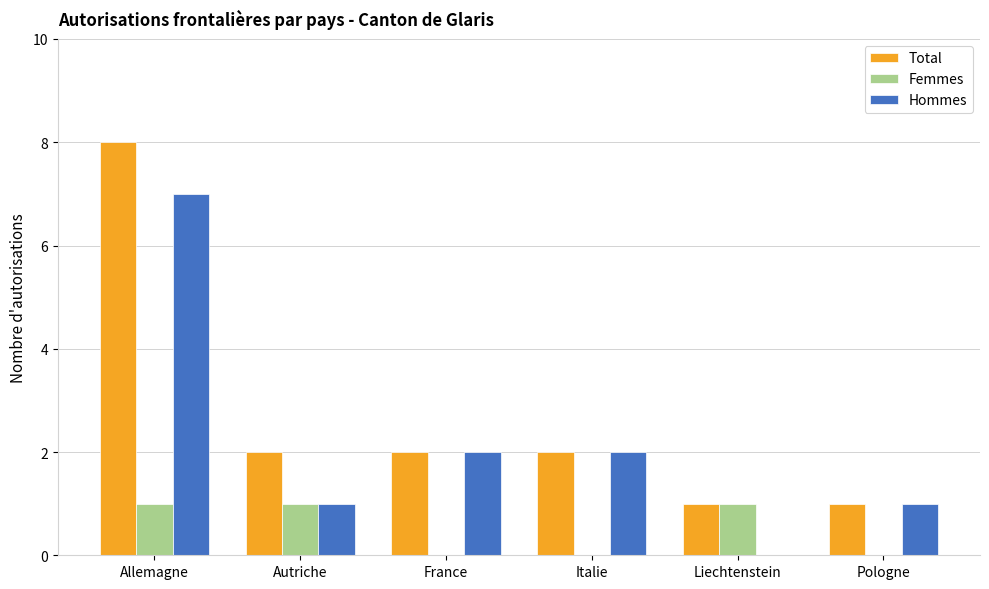

How many positive values does the Hommes series have?

5